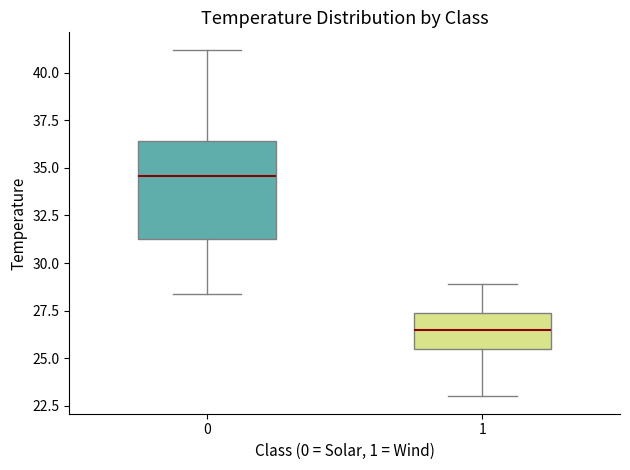

Comparing the boxes themselves (not the whiskers), which one is the tallest?

0